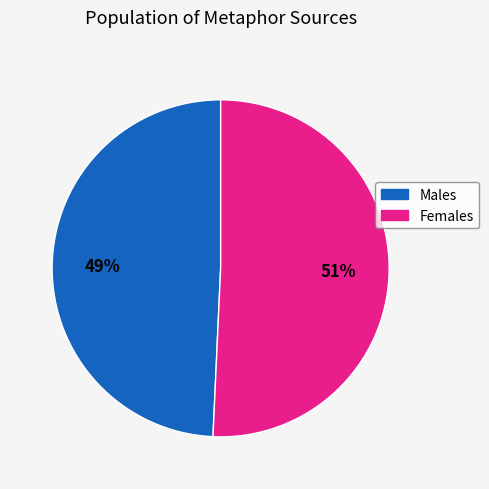

True or false: Males accounts for 49% of the total.

True